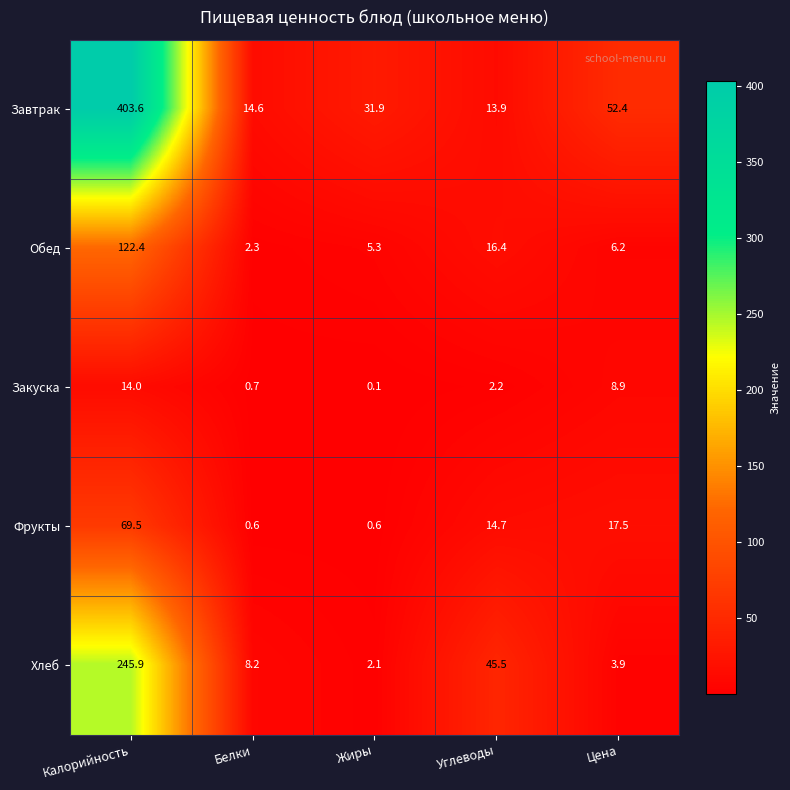

What is the difference between the second highest and minimum values in the Хлеб series?

43.4